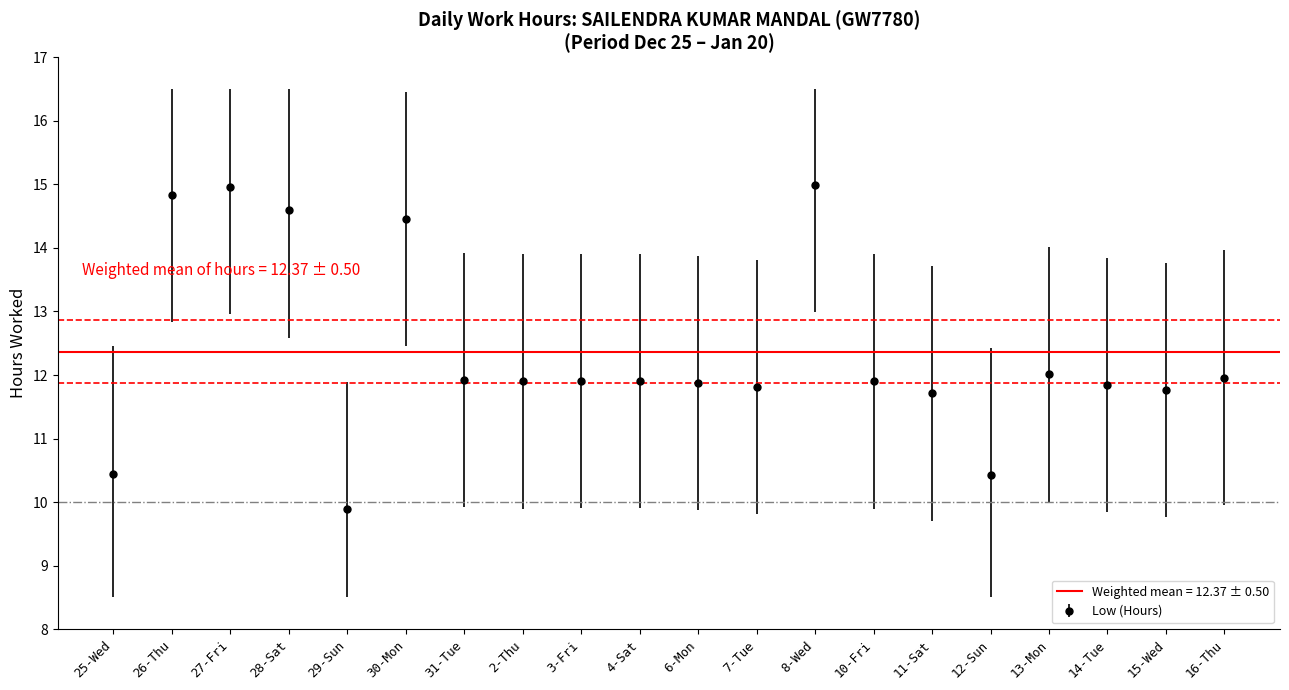

Reading left to right, transcribe all the data shown in this chart.

25-Wed=10.4	26-Thu=14.8	27-Fri=15.0	28-Sat=14.6	29-Sun=9.9	30-Mon=14.5	31-Tue=11.9	2-Thu=11.9	3-Fri=11.9	4-Sat=11.9	6-Mon=11.9	7-Tue=11.8	8-Wed=15.0	10-Fri=11.9	11-Sat=11.7	12-Sun=10.4	13-Mon=12.0	14-Tue=11.8	15-Wed=11.8	16-Thu=12.0